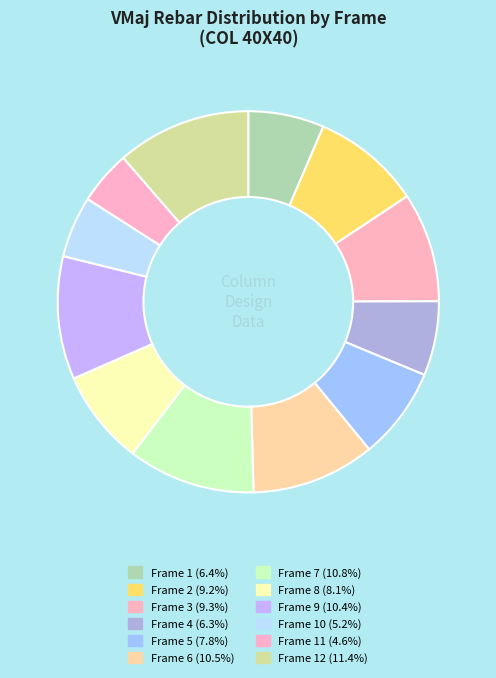

How many segments does this pie chart have?

12